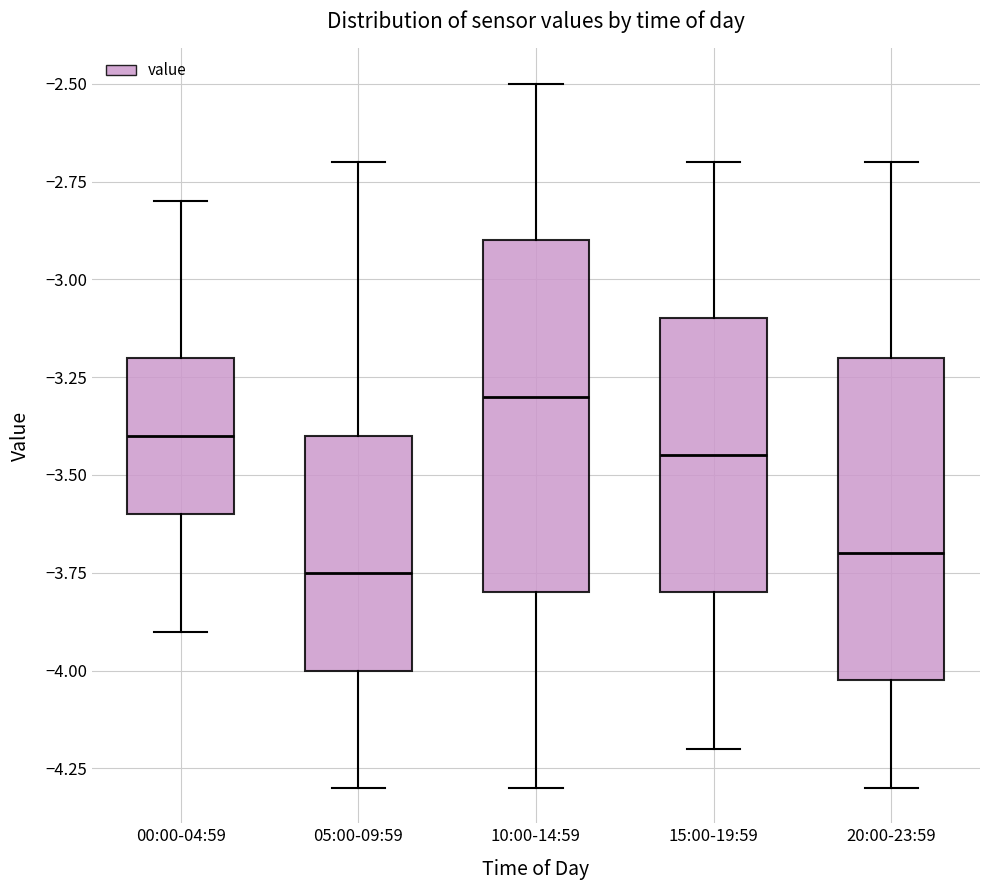

Which box is the tallest, from its lower edge to its upper edge?

10:00-14:59